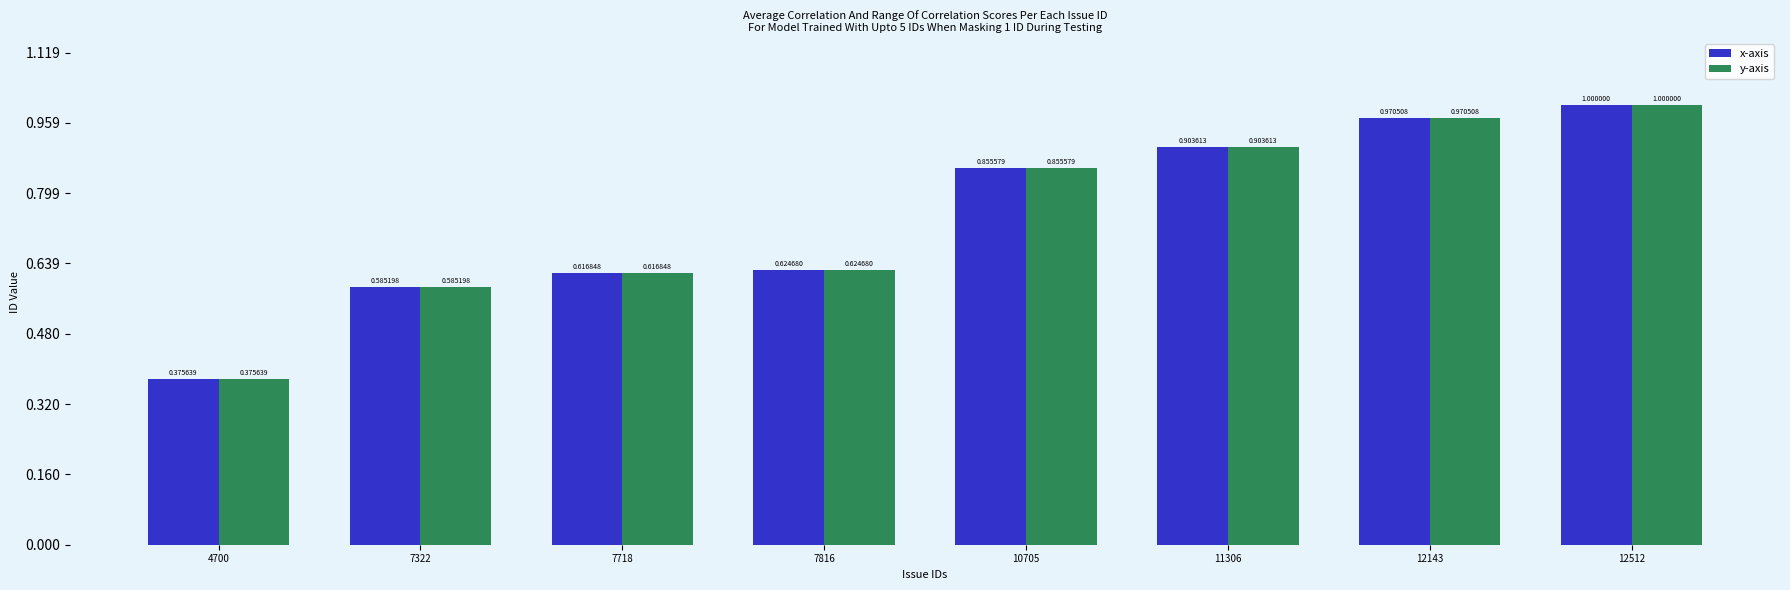

What is the average value of the x-axis series?

9278